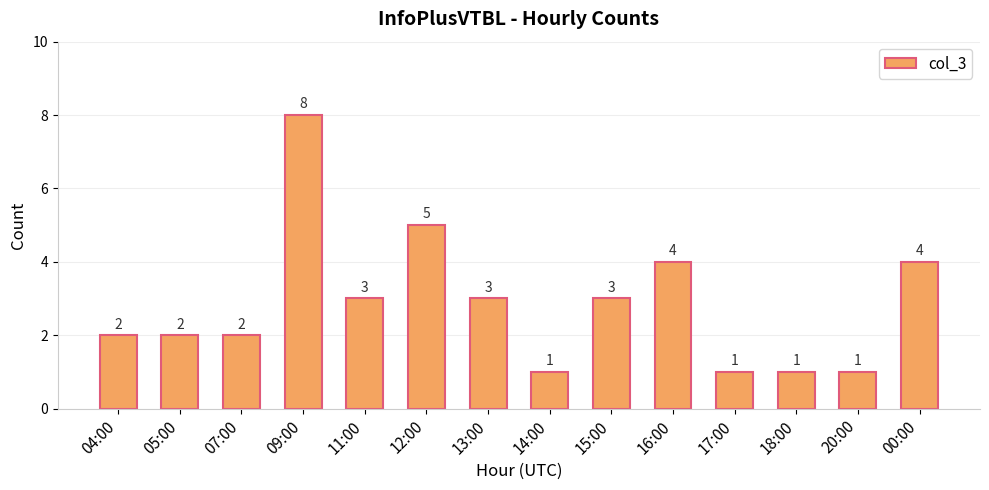

How many values are between 1 and 4?

12